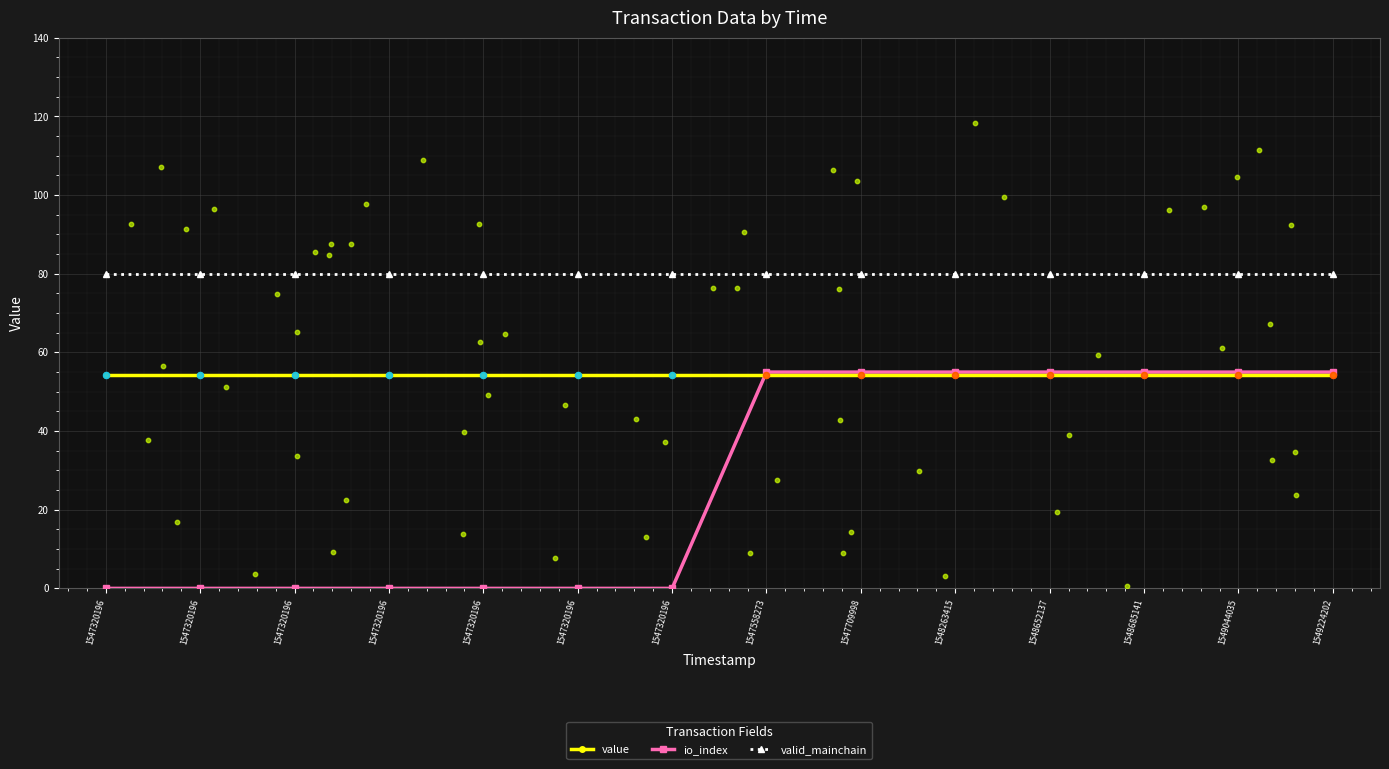

At which category is the sum across all series the highest?

1547558273